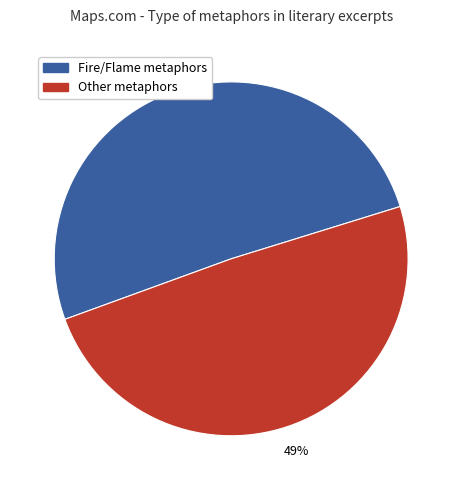

To the nearest percent, what is the average slice percentage?

50%